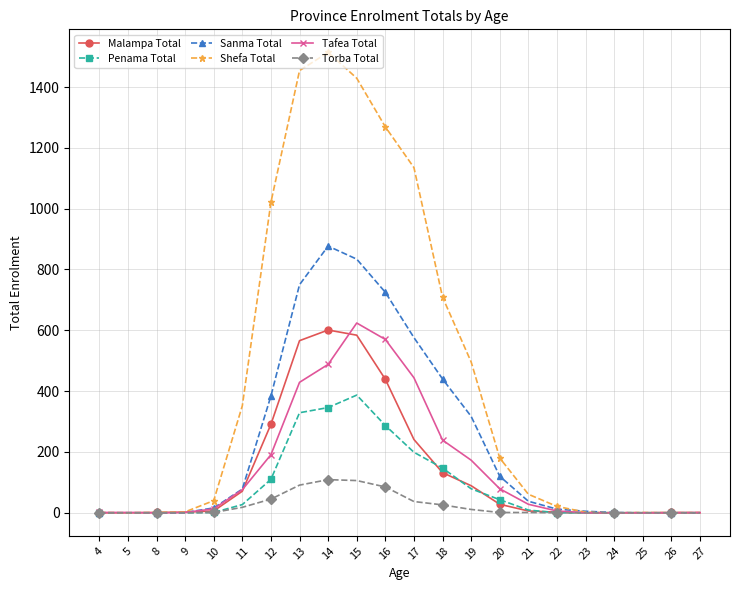

How many lines are shown in the chart?

6